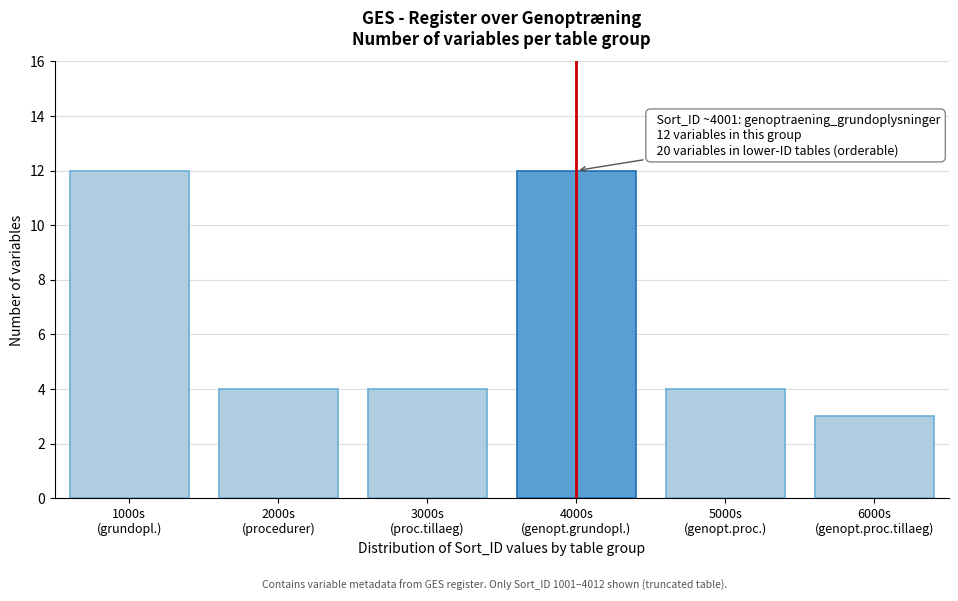

Reading right to left, transcribe all the data shown in this chart.

3	4	12	4	4	12